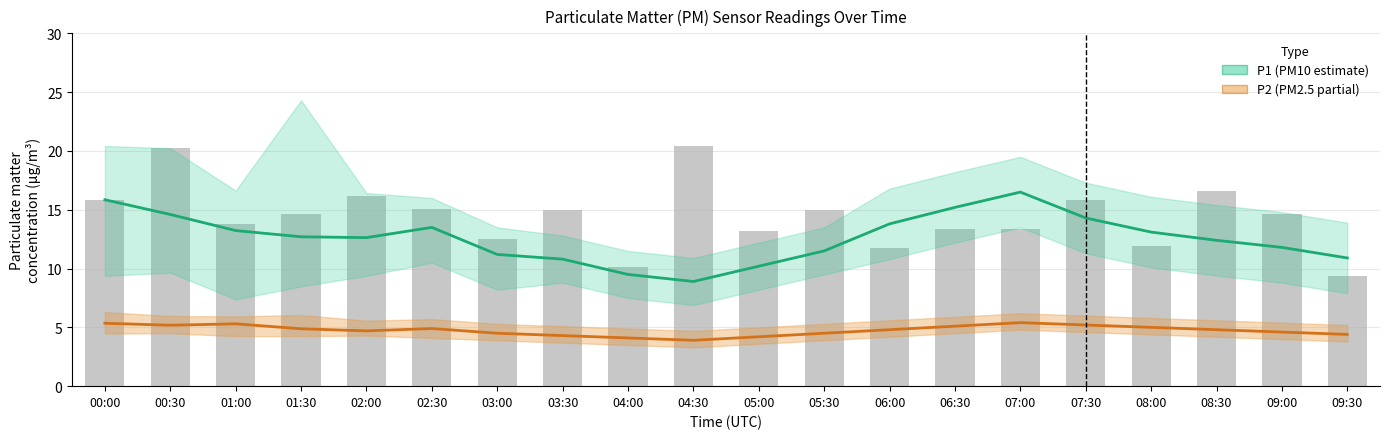

Where does the P1 (PM10 estimate) series first go above 12?

00:00